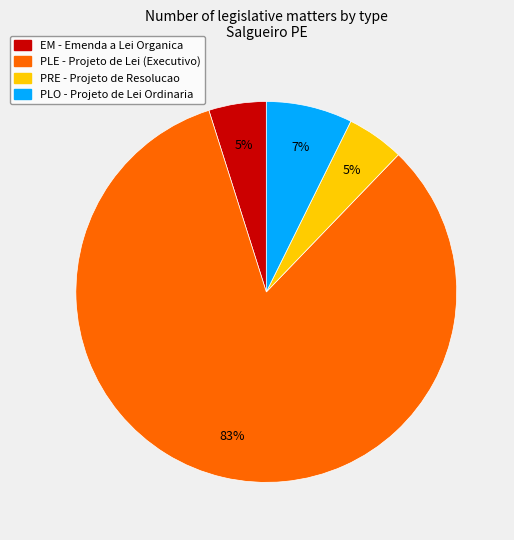

To the nearest percent, what is the average slice percentage?

25%